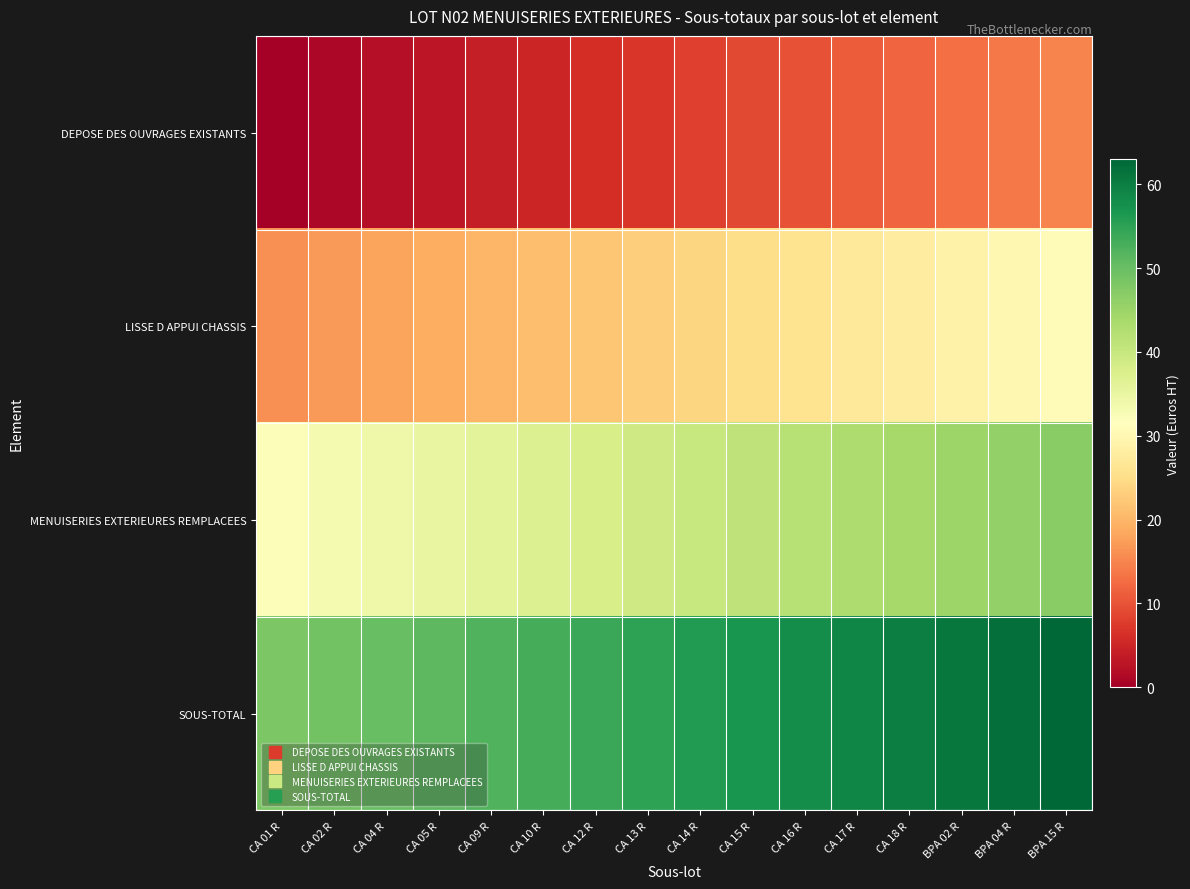

How many categories are shown in the chart?

16